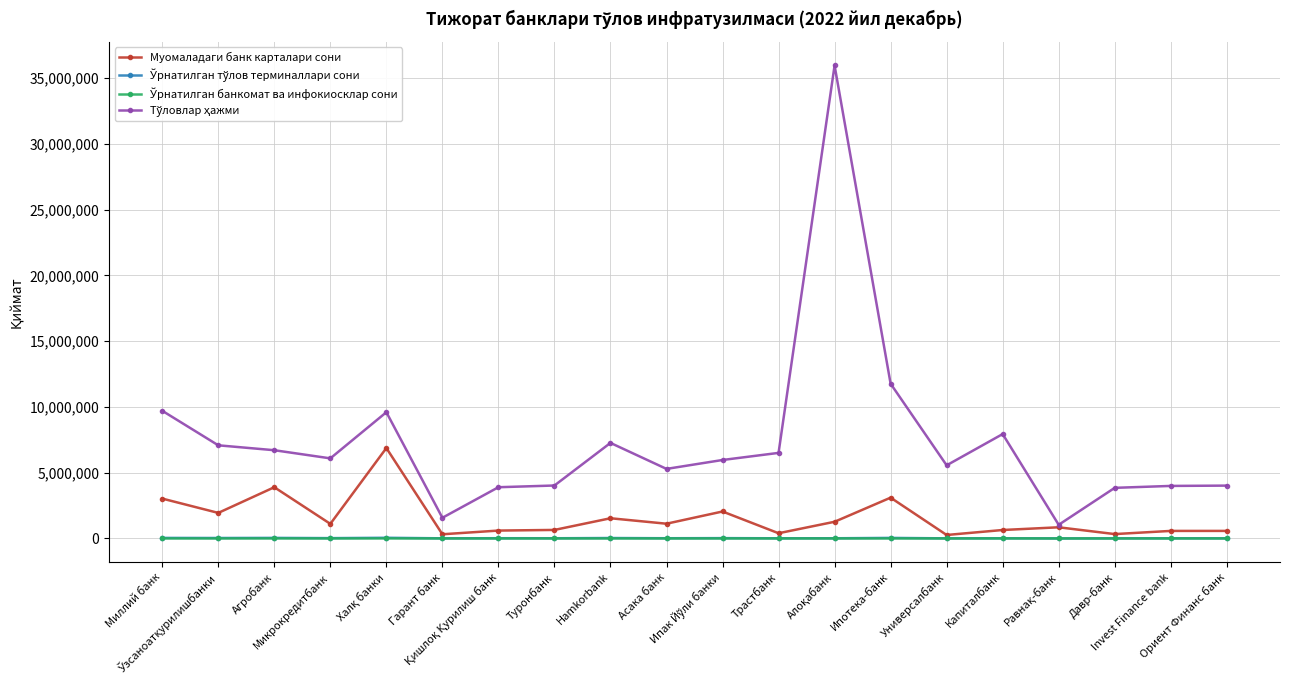

What position from the left is Ориент Финанс банк?

20